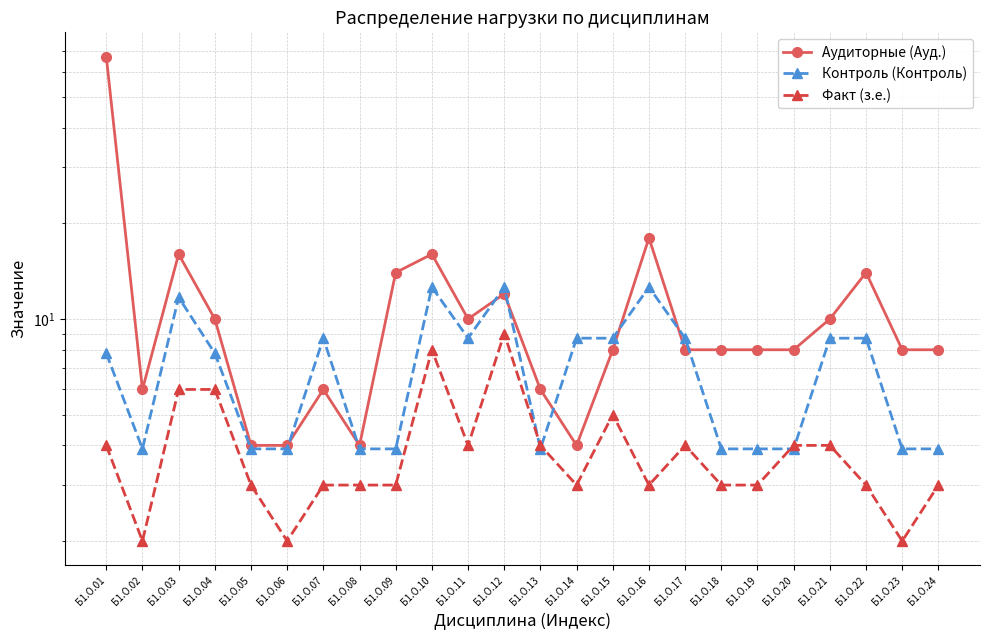

Where is the first local maximum for Факт (з.е.)?

Б1.О.10